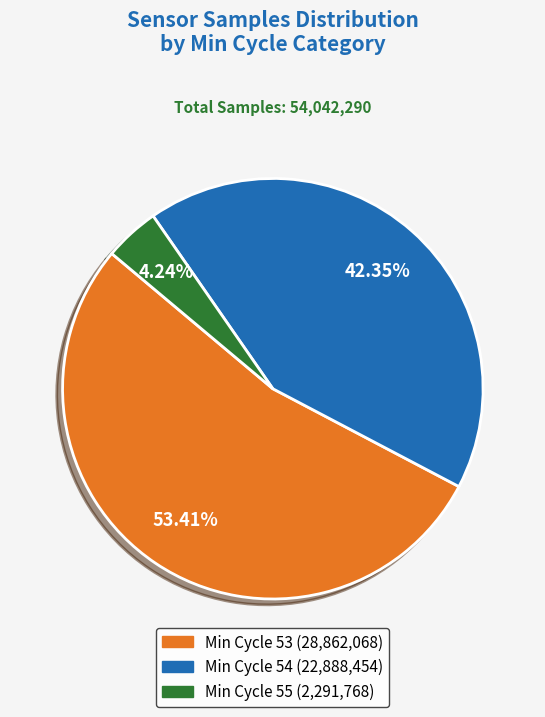

Is there any slice that represents more than half of the pie?

Yes